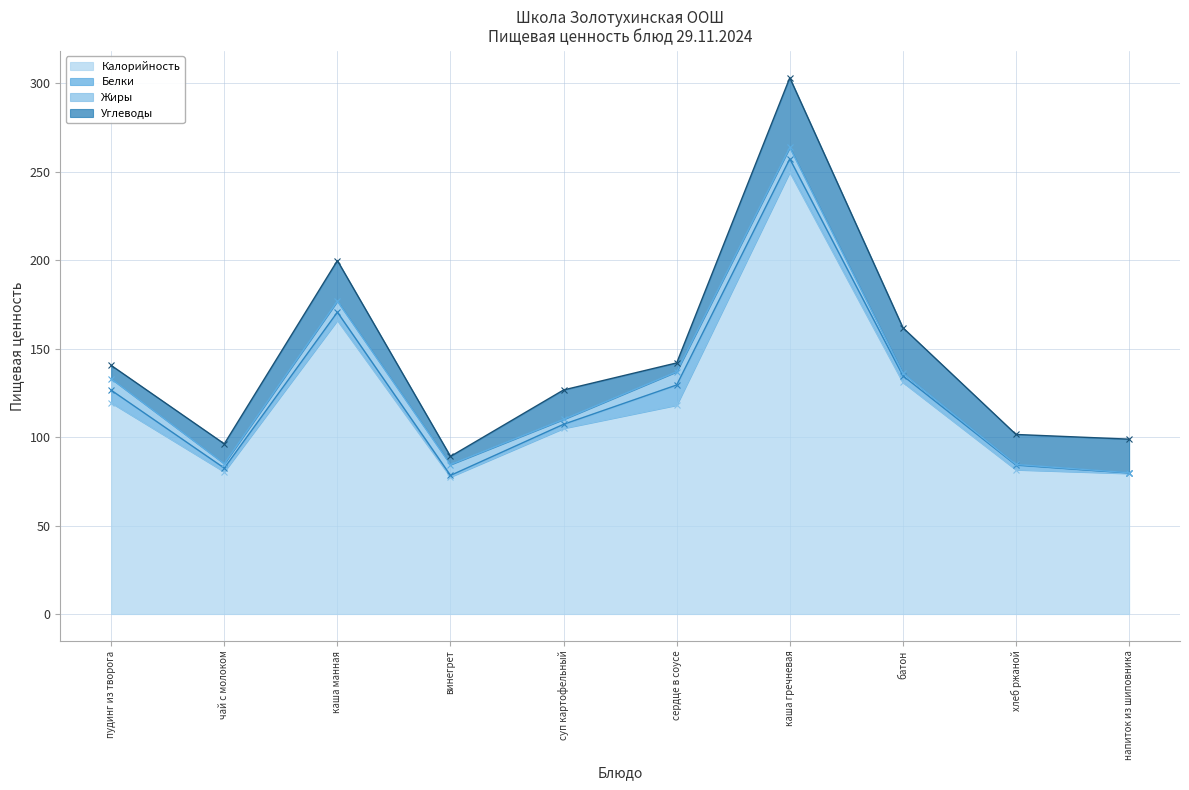

Where does the Углеводы series first go above 16?

каша манная